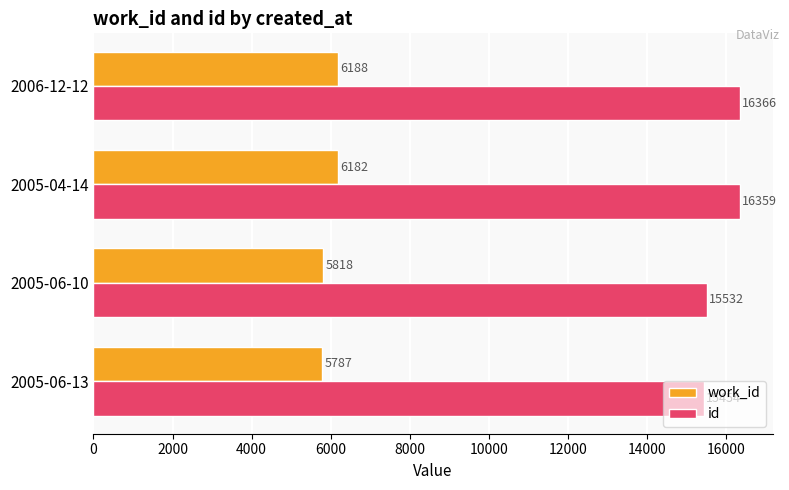

What is the sum of all id values?

63711